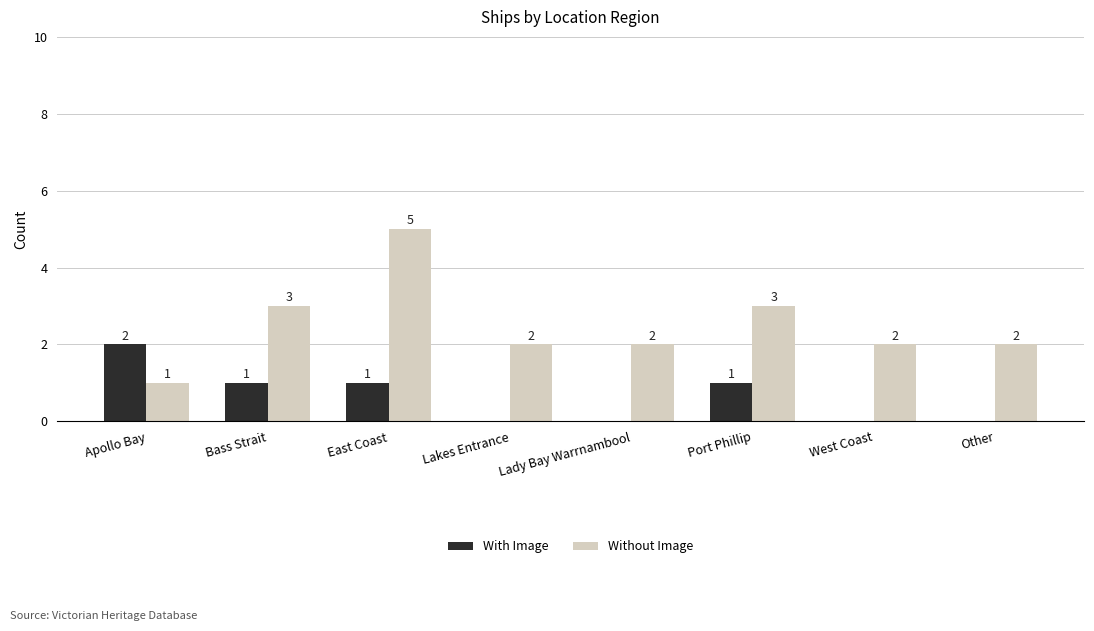

Does the chart contain stacked bars?

No